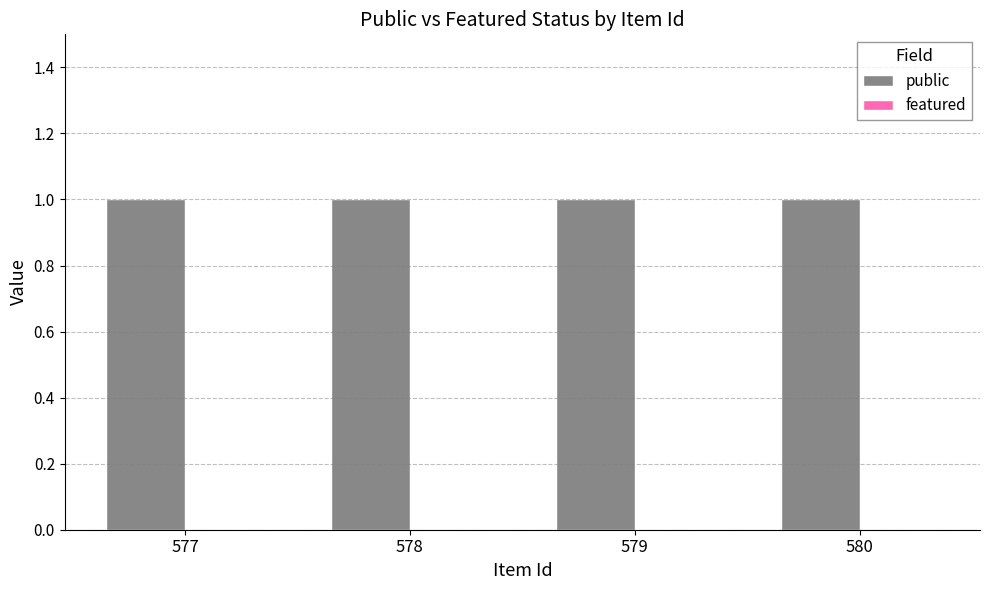

List the labels in order of featured value, largest first.

577, 578, 579, 580